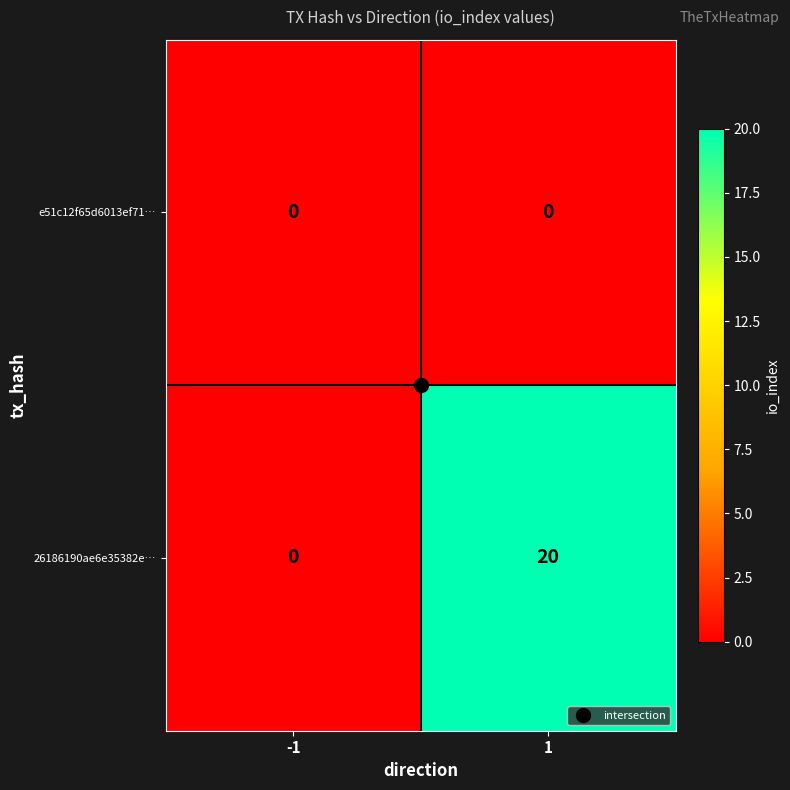

Which series has the largest total across all categories?

26186190ae6e35382e…